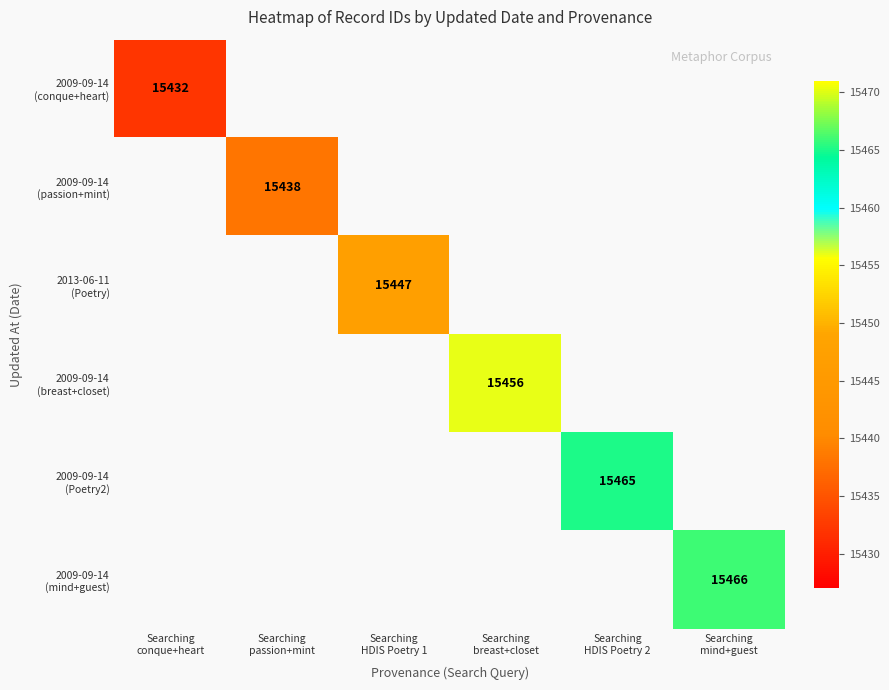

Between Searching
passion+mint and Searching
HDIS Poetry 1, which is larger?

Searching
HDIS Poetry 1